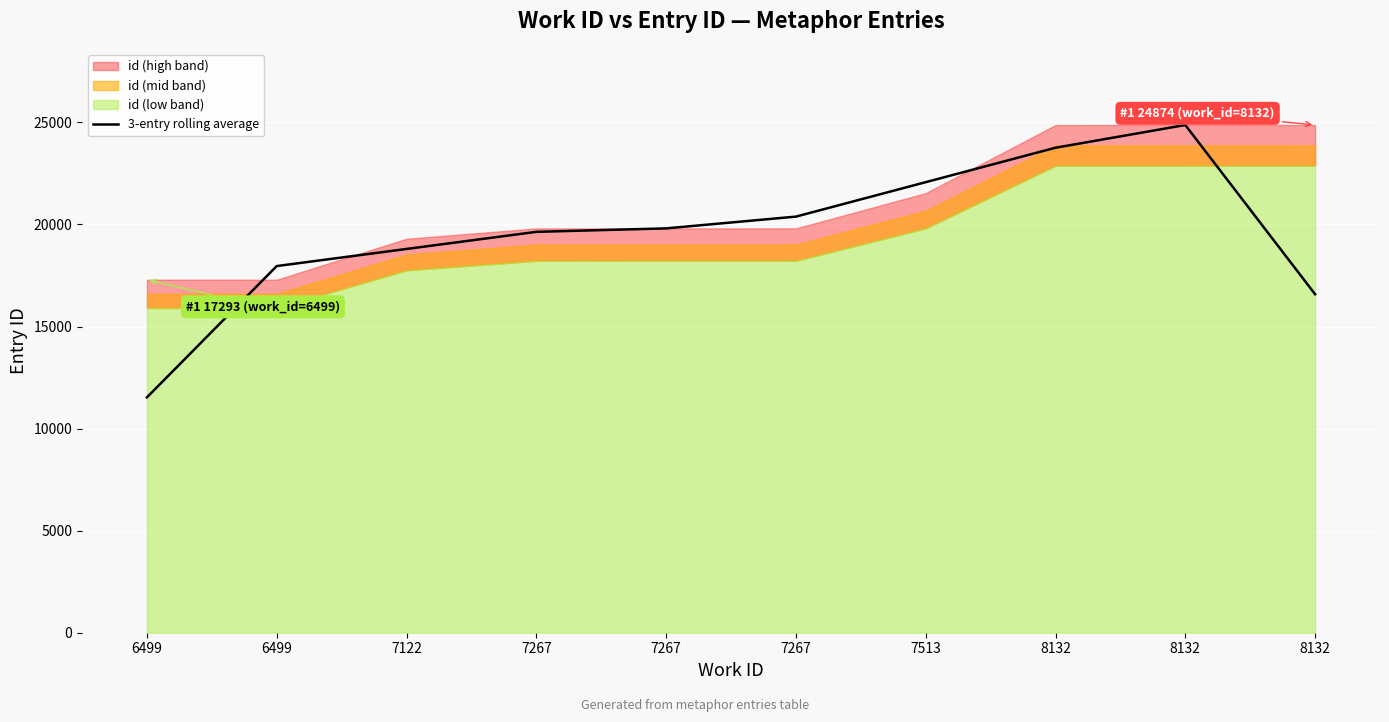

What is the difference between the maximum and second lowest values?

8290.7